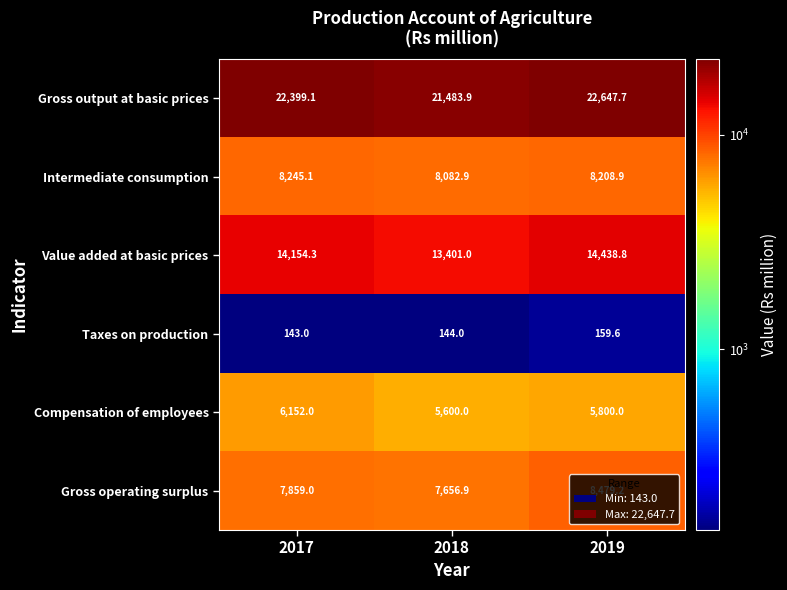

What is the minimum value shown in the chart?

143.0